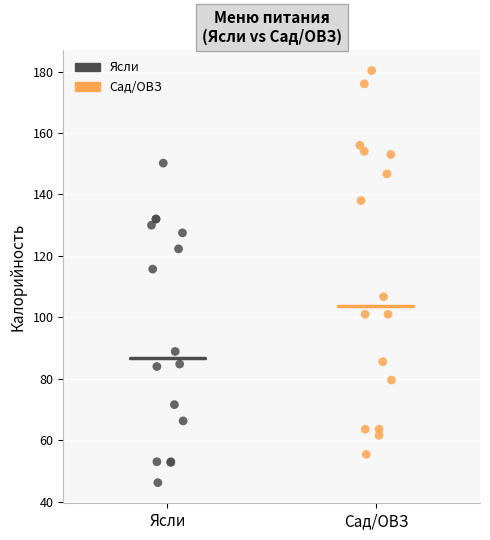

Which series has the widest spread of Y values?

Сад/ОВЗ